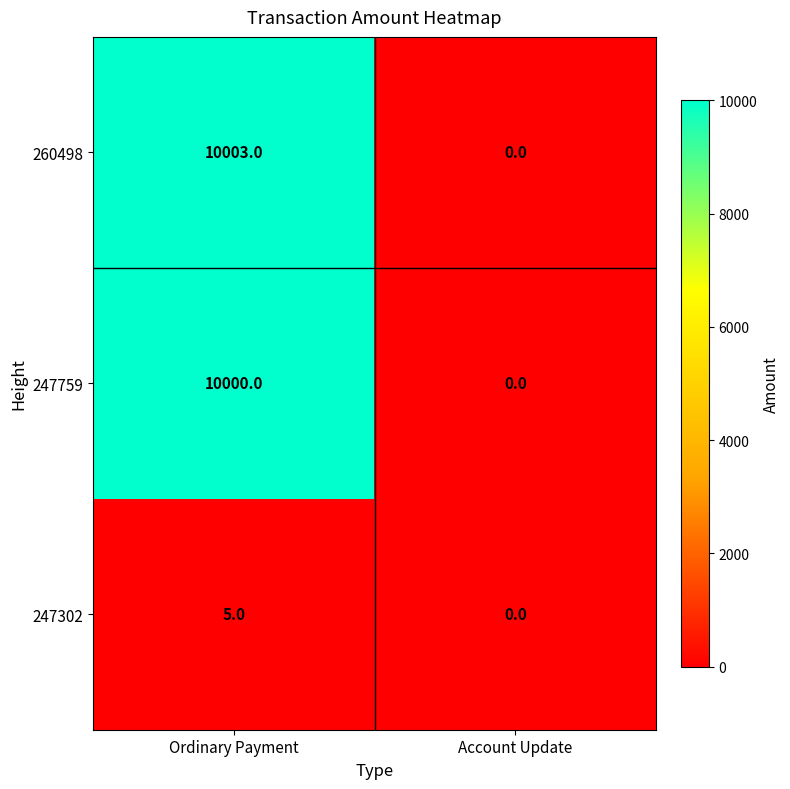

Which series has the largest total across all categories?

260498